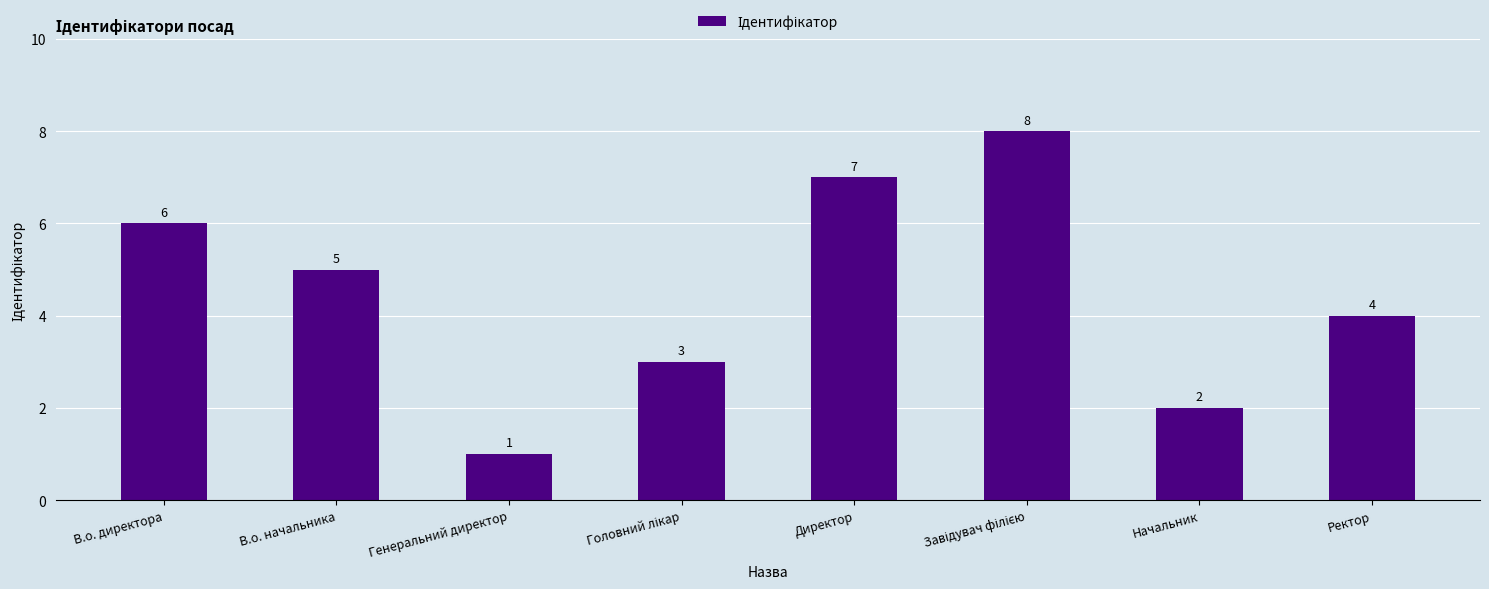

What is the value of the 7th bar from the left?

2